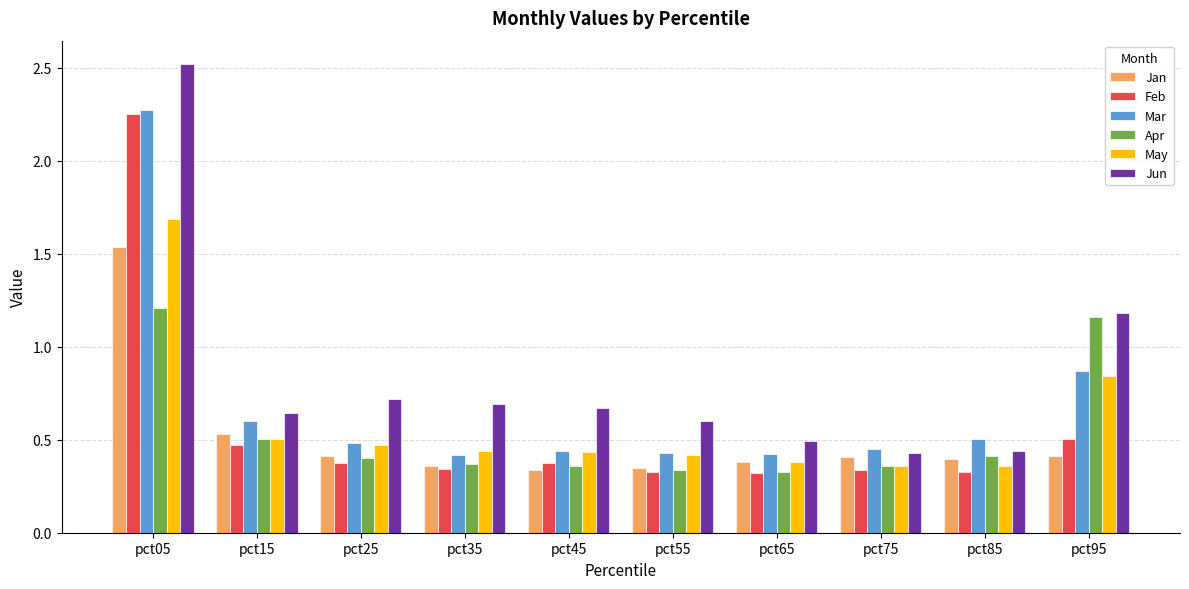

What is the greatest value displayed?

2.5